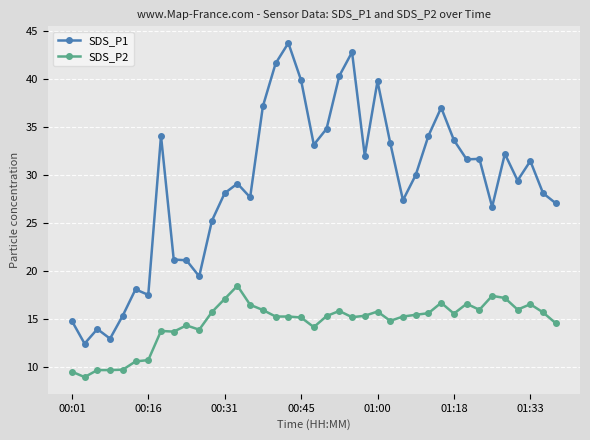

List the series in order of their peak value, lowest first.

SDS_P2, SDS_P1